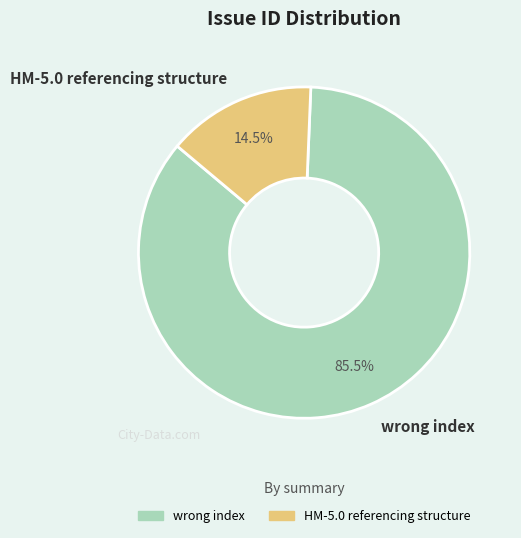

To the nearest percent, what is the difference between the wrong index and HM-5.0 referencing structure slice percentages?

71%